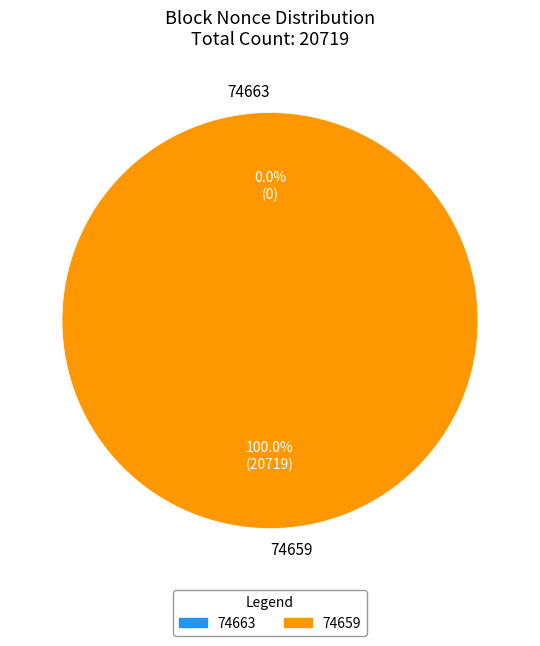

To the nearest percent, what is the combined percentage of 74663 and 74659?

100%